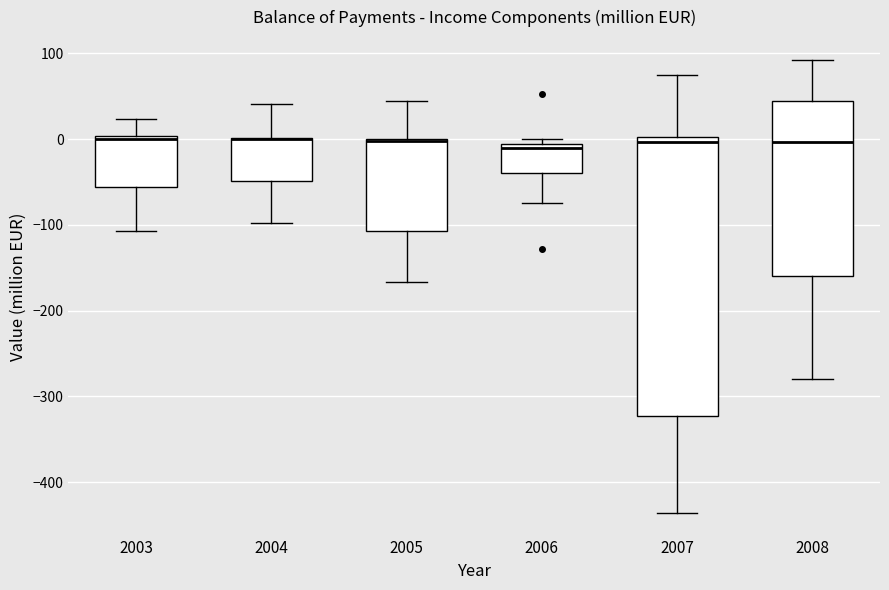

Reading left to right, read every box against the y-axis: the position of its median line, the range the box covers, and the ends of its whiskers. The values are not printed on the chart, so give them approximately, as read against the axis.

2003: median 0 (just below the box's upper edge), box -60 to 0, whiskers -110 to 20
2004: median 0 (drawn on the box's upper edge), box -50 to 0, whiskers -100 to 40
2005: median 0 (drawn on the box's upper edge), box -110 to 0, whiskers -170 to 40
2006: median -10 (just below the box's upper edge), box -40 to -10, whiskers -70 to 0
2007: median 0 (just below the box's upper edge), box -320 to 0, whiskers -440 to 80
2008: median 0, box -160 to 40, whiskers -280 to 90